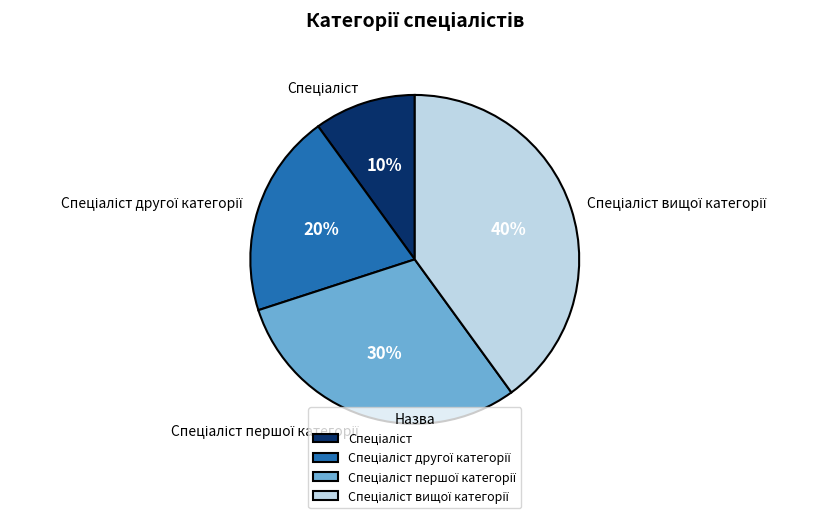

To the nearest percent, what is the difference between the largest and smallest slice percentages?

30%